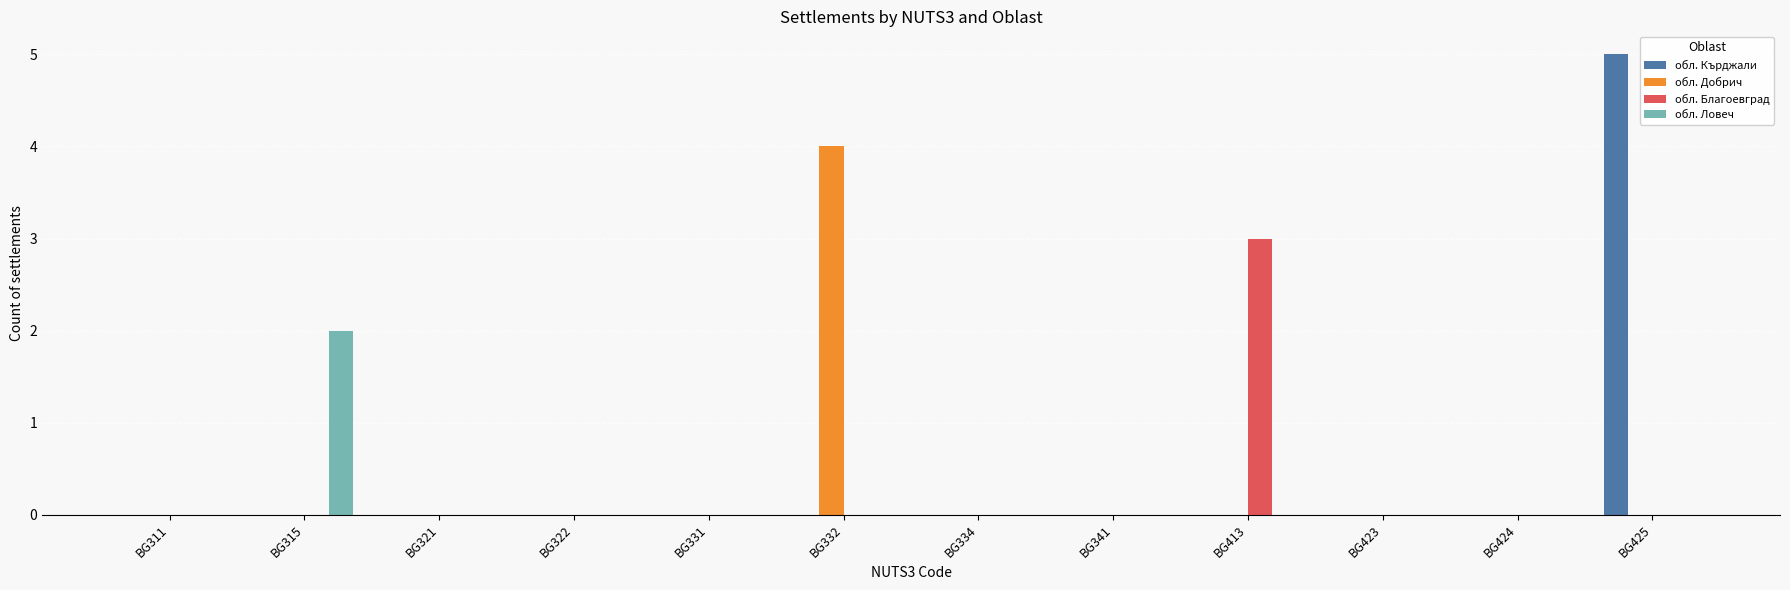

Reading left to right, transcribe all the data shown in this chart.

обл. Кърджали: 0	0	0	0	0	0	0	0	0	0	0	5
обл. Добрич: 0	0	0	0	0	4	0	0	0	0	0	0
обл. Благоевград: 0	0	0	0	0	0	0	0	3	0	0	0
обл. Ловеч: 0	2	0	0	0	0	0	0	0	0	0	0